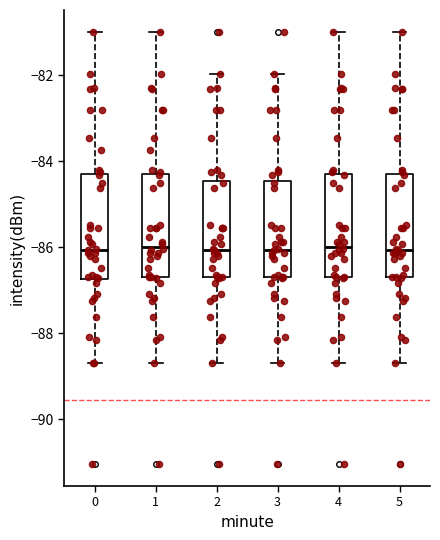

Where is the lower edge of the box at x = 5 on the y-axis? The values are not printed on the chart, so give them approximately, as read against the axis.

-86.6